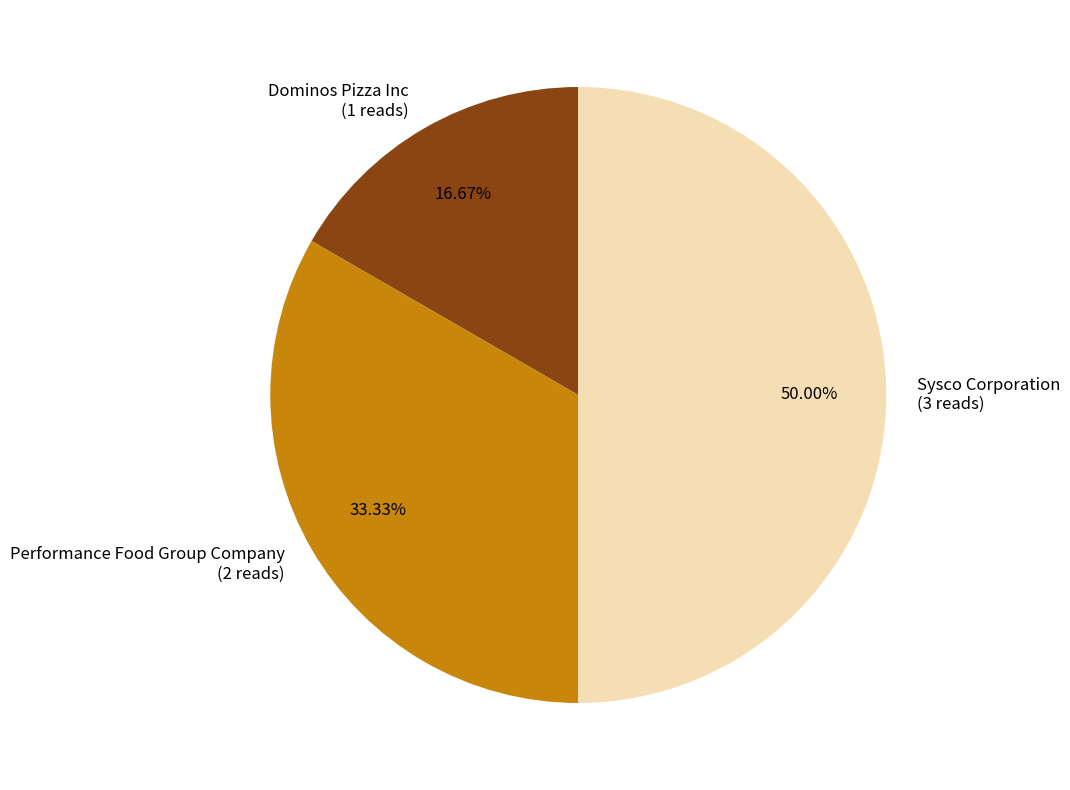

Count the number of slices in the pie.

3